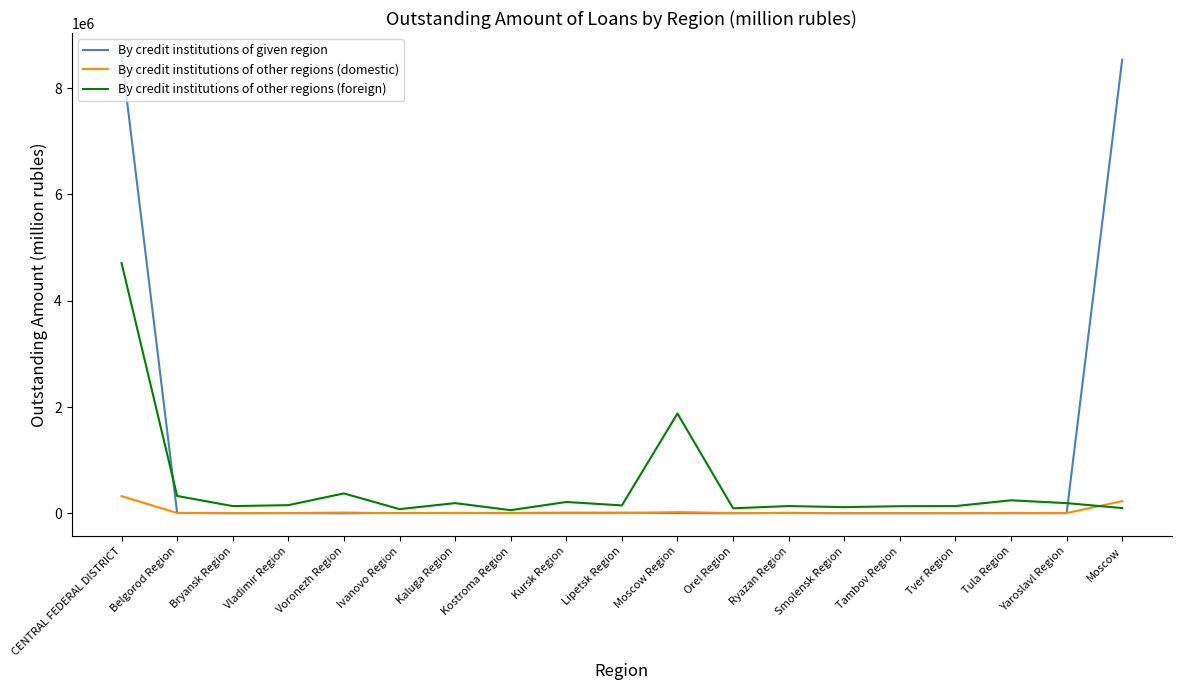

Which series has the widest spread of values?

By credit institutions of given region